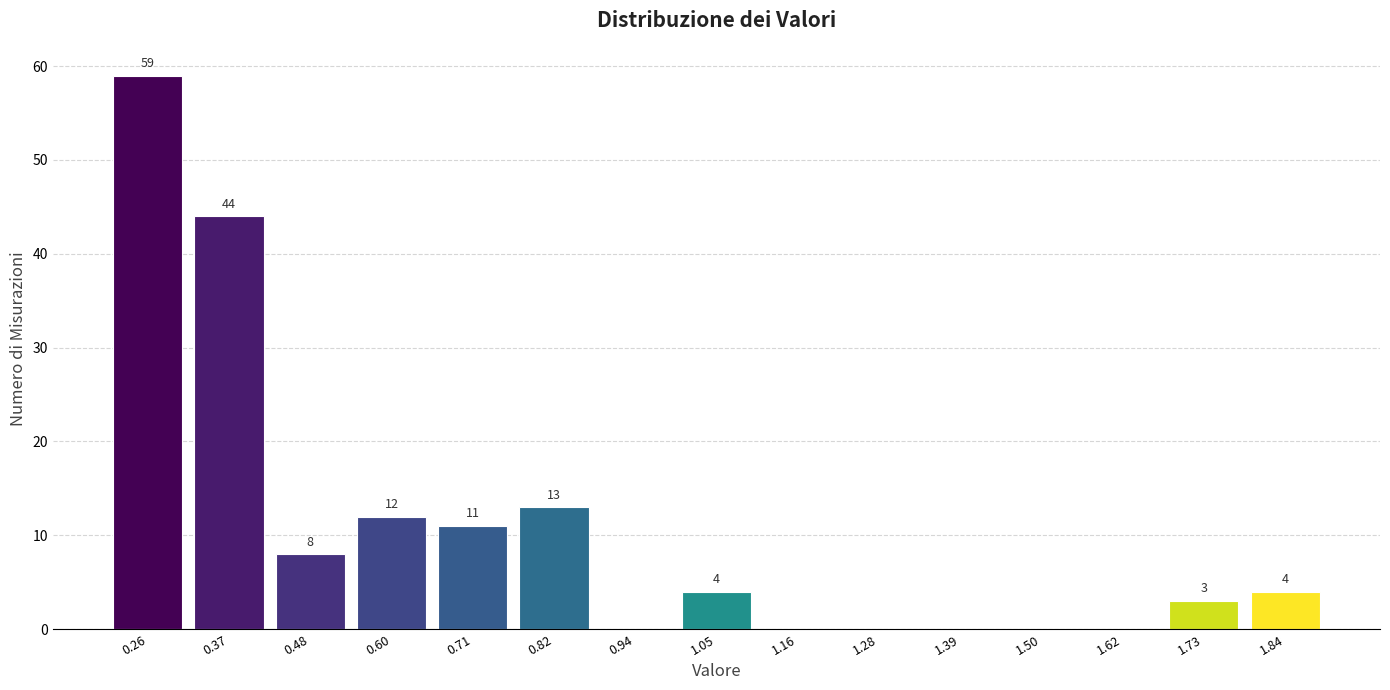

Over which range of the x-axis is the bar tallest?

0.20 to 0.32